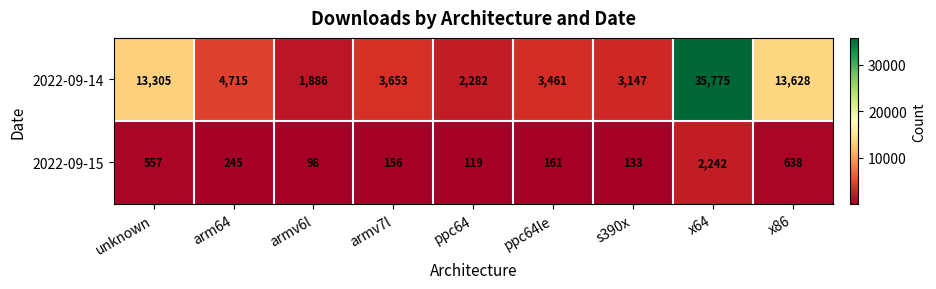

Where does the 2022-09-14 series first go above 3653?

unknown